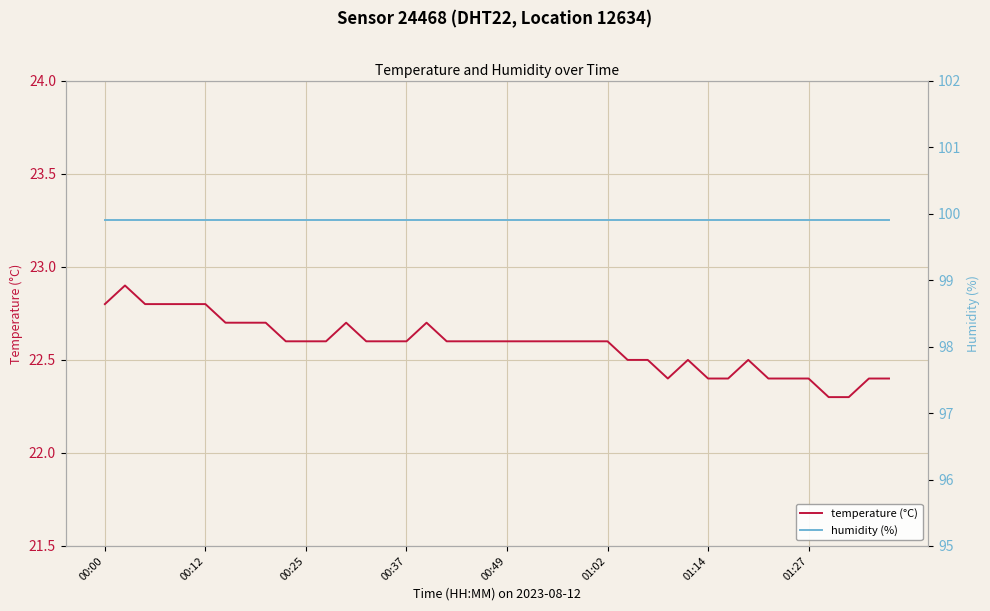

What is the total value across all series at 00:00?

122.7